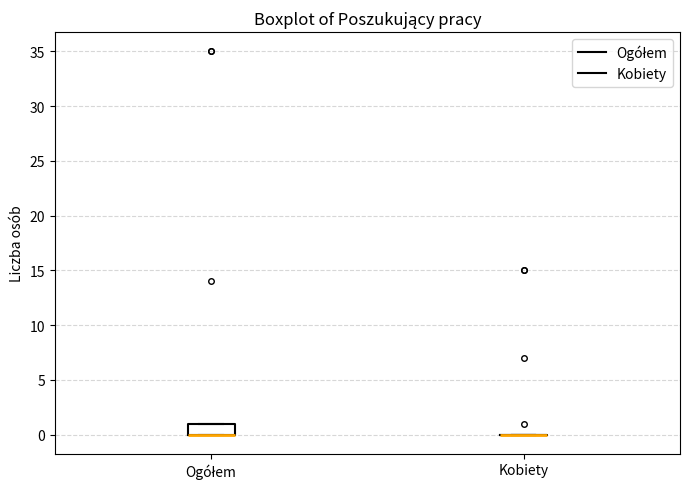

Which box is the tallest, from its lower edge to its upper edge?

Ogółem